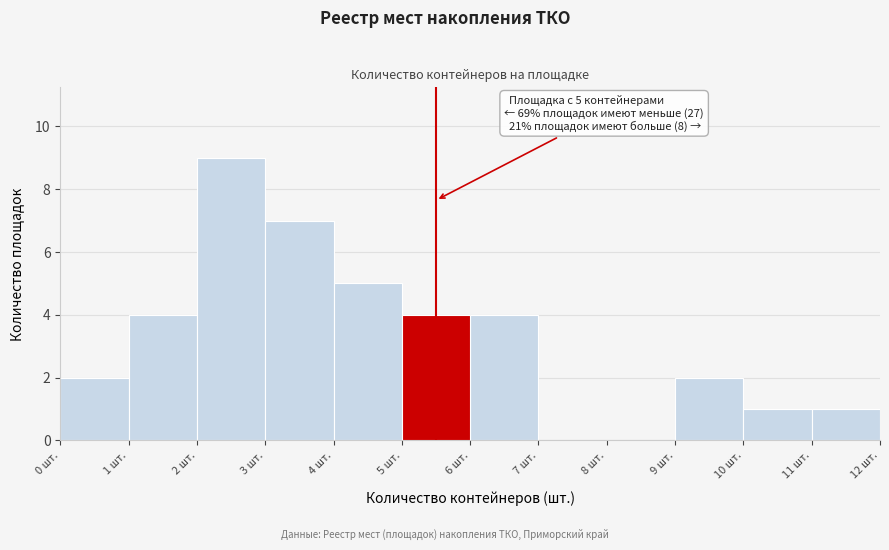

Which range on the x-axis has the tallest bar?

2 to 3